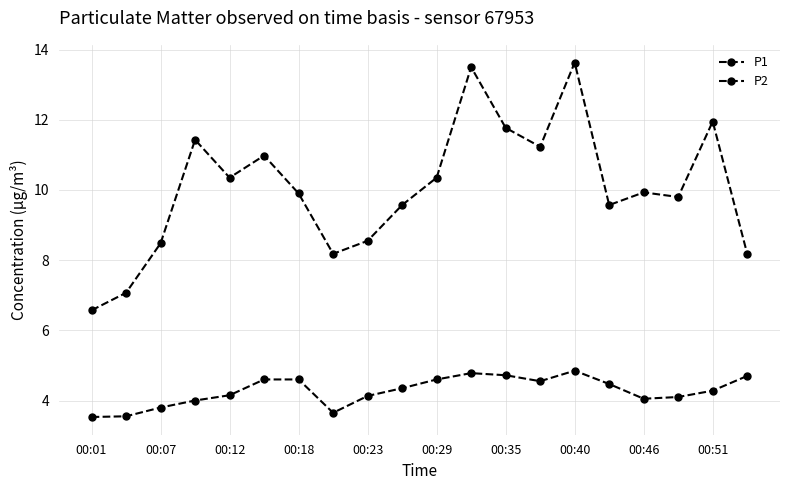

Count the number of data series in this chart.

2